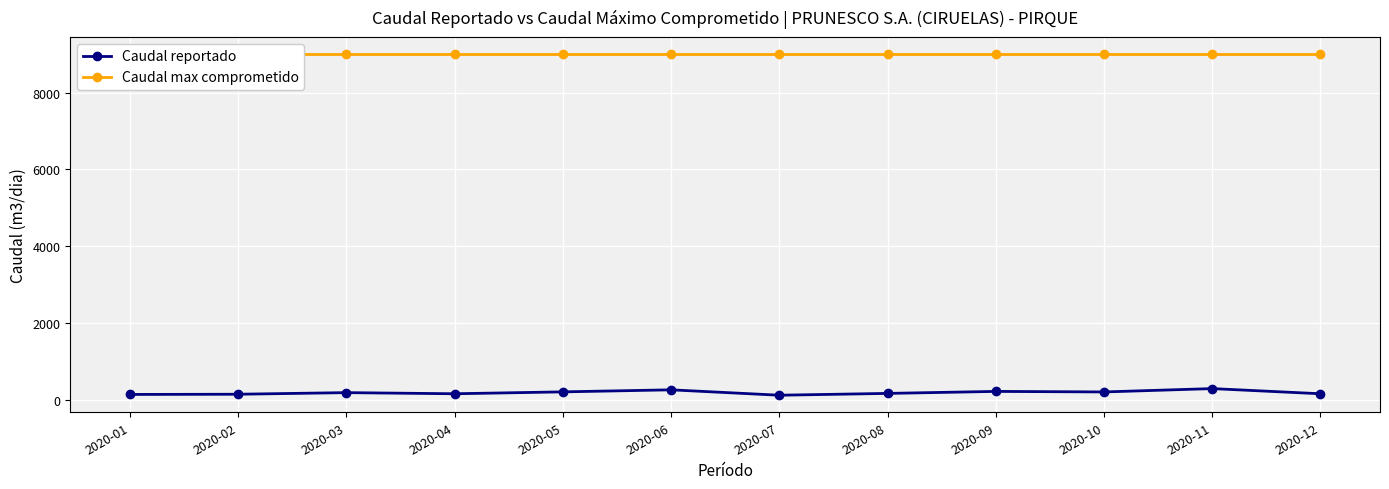

How many values in the Caudal reportado series are below 201?

6